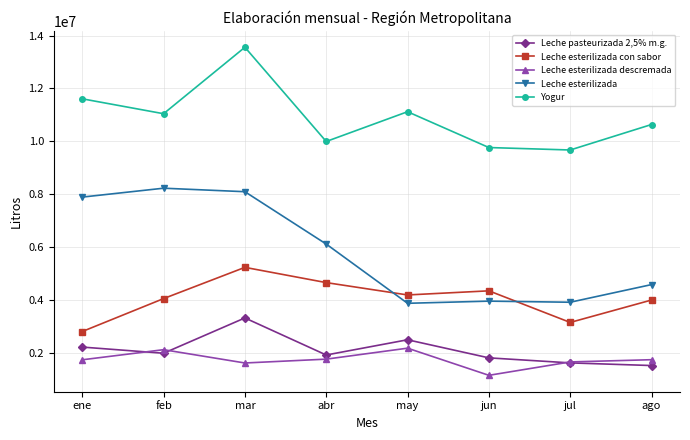

What is the minimum value for Yogur?

9672612